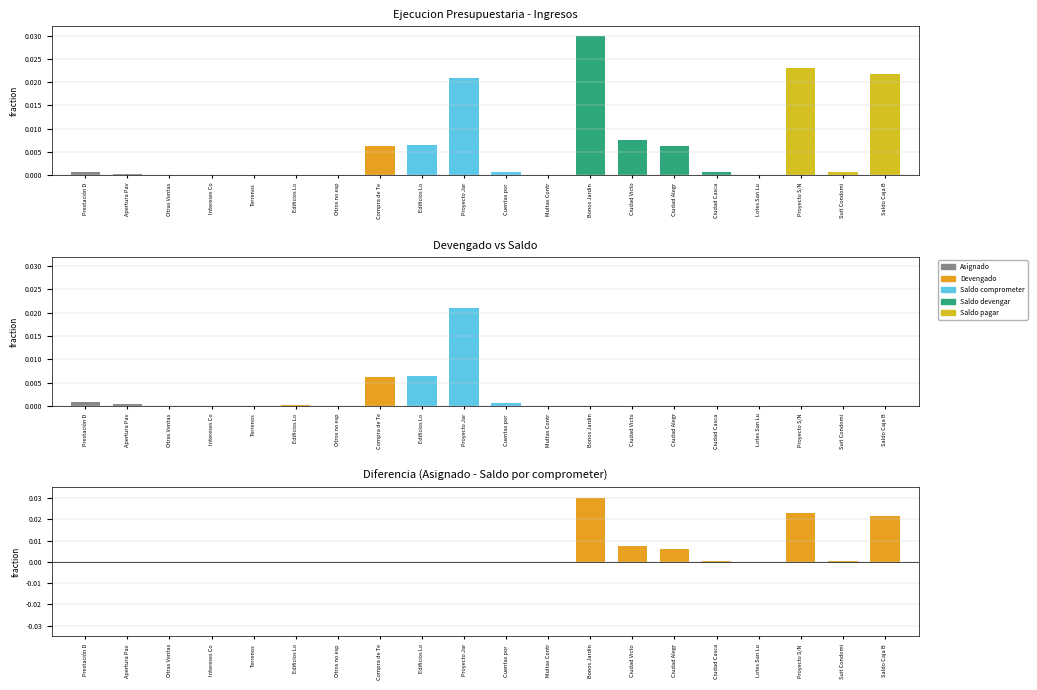

Which series changed the most between Apertura Pav and Proyecto S/N?

Diferencia